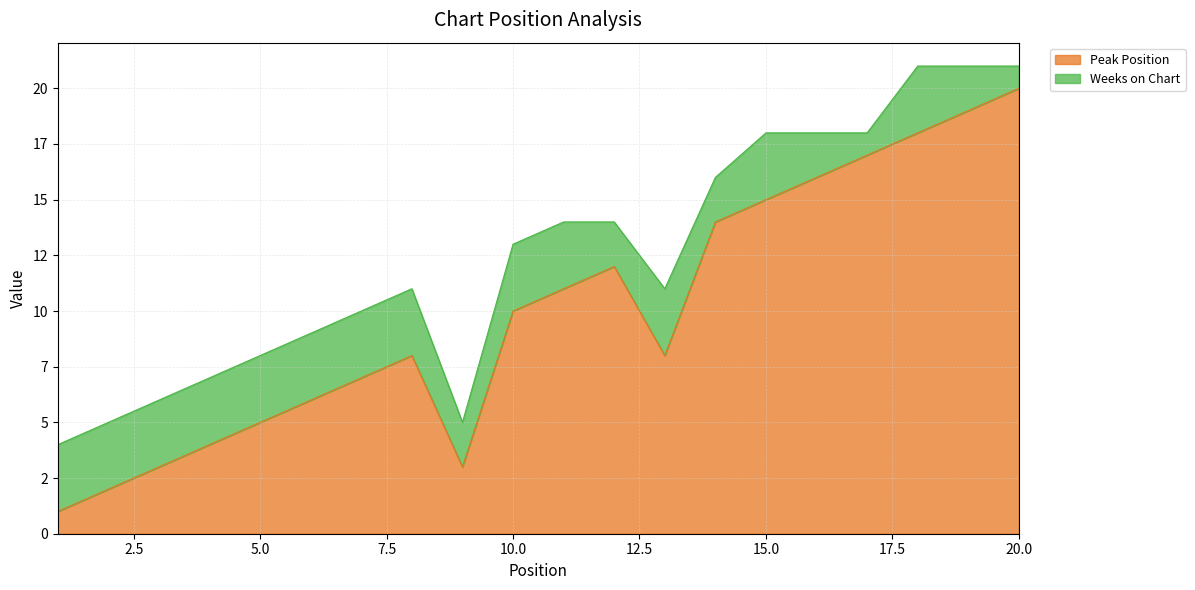

Count the number of values greater than 10.

9